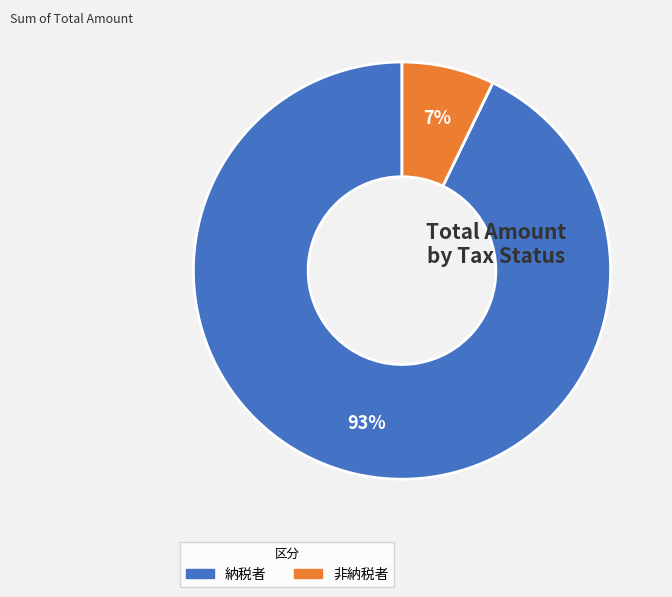

What is the smallest slice in the pie chart?

非納税者